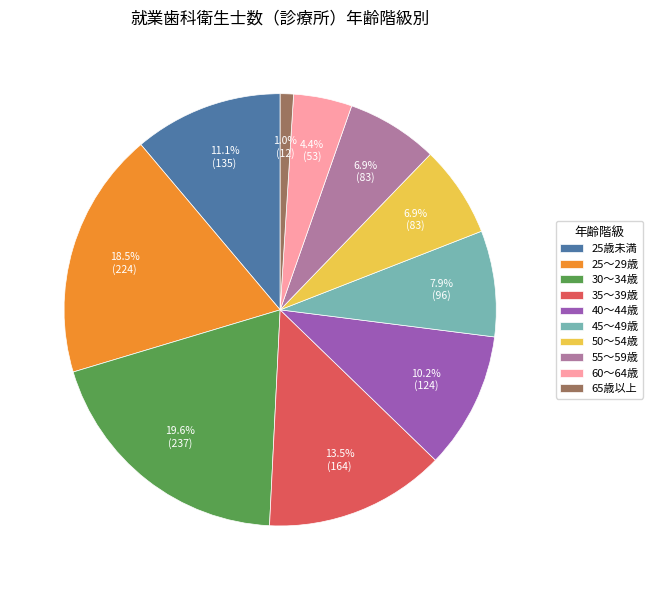

Is it true that 60～64歳 is 4% of the pie?

True